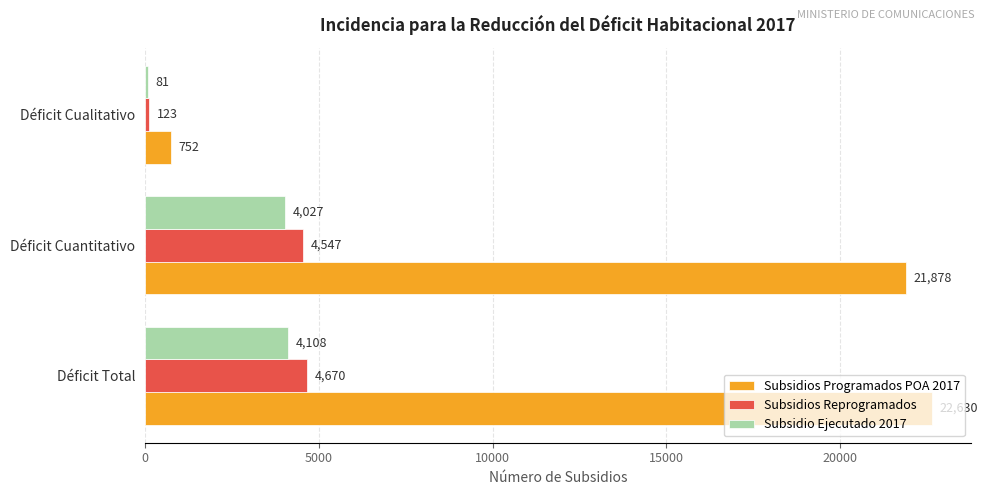

What is the difference between the Subsidios Reprogramados values at Déficit Total and Déficit Cuantitativo?

123